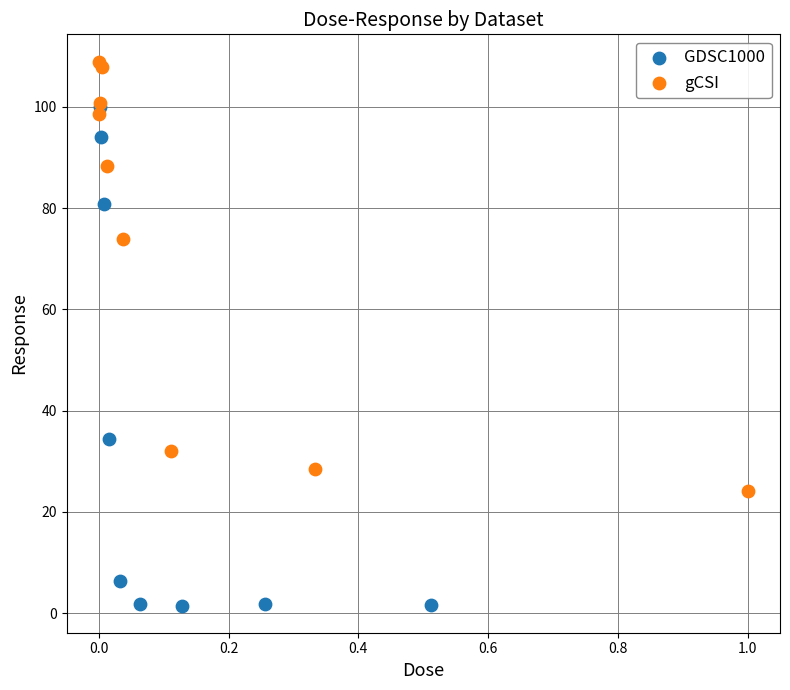

Which series has the largest Y range (max minus min)?

GDSC1000